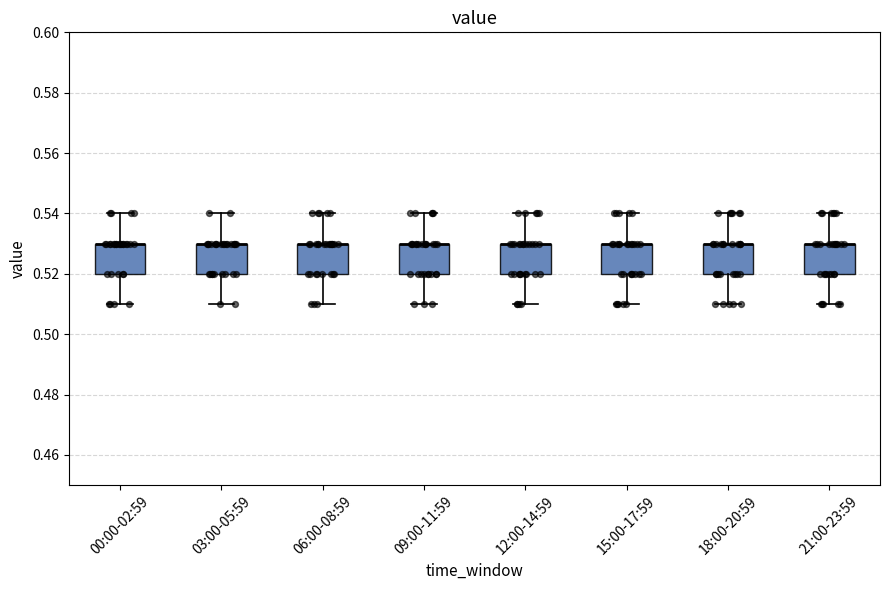

Reading left to right, transcribe this box plot: for each box, give where its median line is, the range the box spans, and where its two whiskers end, as read against the y-axis. The values are not printed on the chart, so give them approximately, as read against the axis.

00:00-02:59: median 0.53 (drawn on the box's upper edge), box 0.52 to 0.53, whiskers 0.51 to 0.54
03:00-05:59: median 0.53 (drawn on the box's upper edge), box 0.52 to 0.53, whiskers 0.51 to 0.54
06:00-08:59: median 0.53 (drawn on the box's upper edge), box 0.52 to 0.53, whiskers 0.51 to 0.54
09:00-11:59: median 0.53 (drawn on the box's upper edge), box 0.52 to 0.53, whiskers 0.51 to 0.54
12:00-14:59: median 0.53 (drawn on the box's upper edge), box 0.52 to 0.53, whiskers 0.51 to 0.54
15:00-17:59: median 0.53 (drawn on the box's upper edge), box 0.52 to 0.53, whiskers 0.51 to 0.54
18:00-20:59: median 0.53 (drawn on the box's upper edge), box 0.52 to 0.53, whiskers 0.51 to 0.54
21:00-23:59: median 0.53 (drawn on the box's upper edge), box 0.52 to 0.53, whiskers 0.51 to 0.54